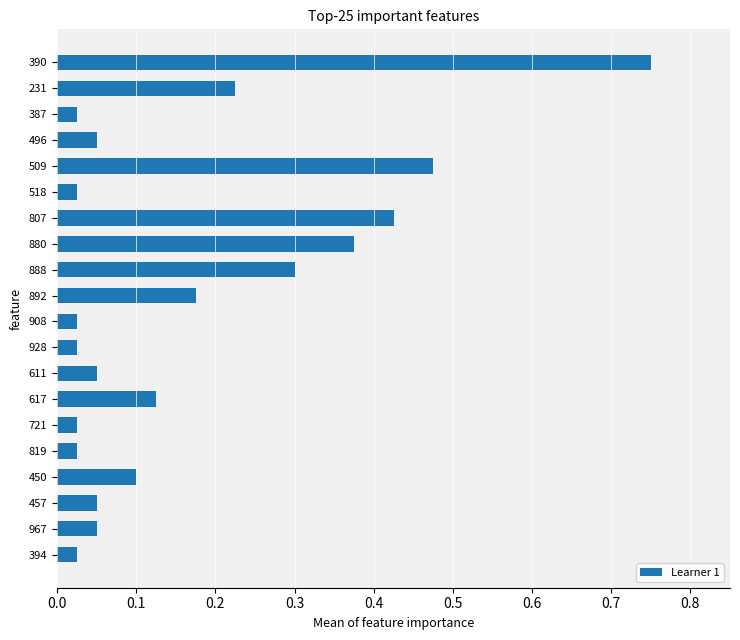

Between 611 and 231, which is larger?

231